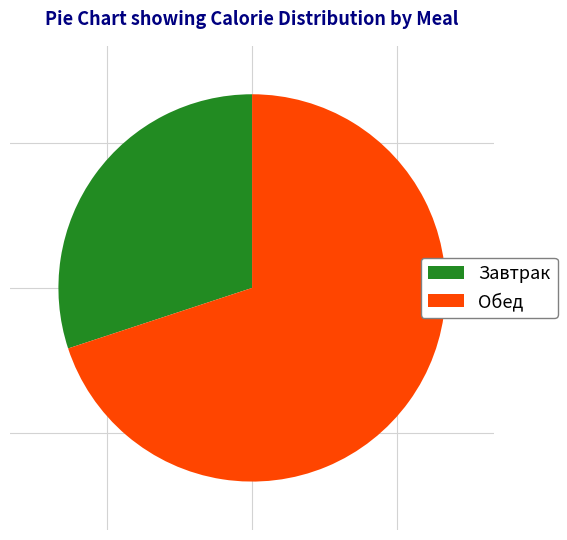

Does any single category account for the majority?

Yes